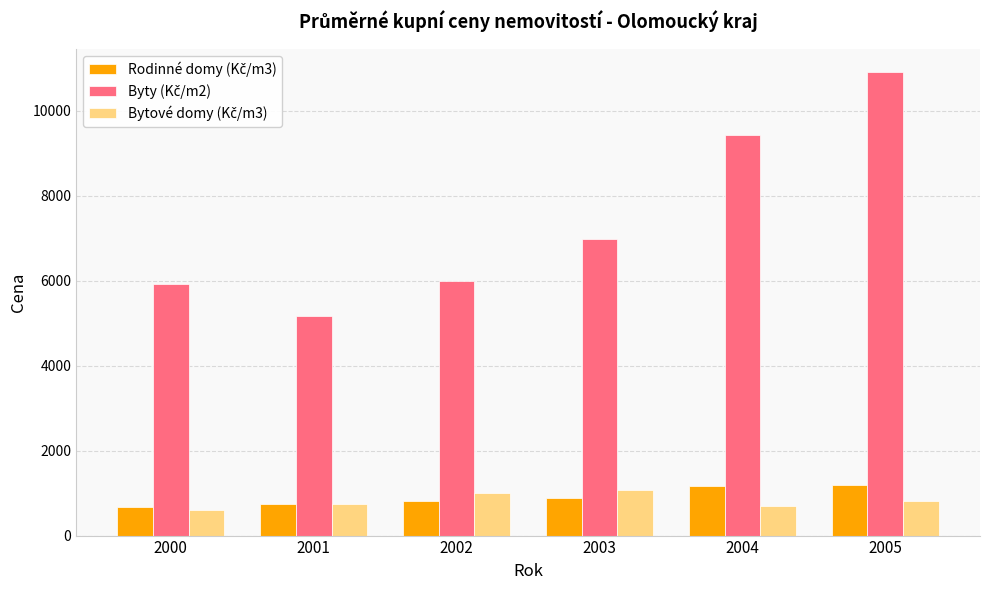

What is the spread (max minus min) of values at 2002?

5188